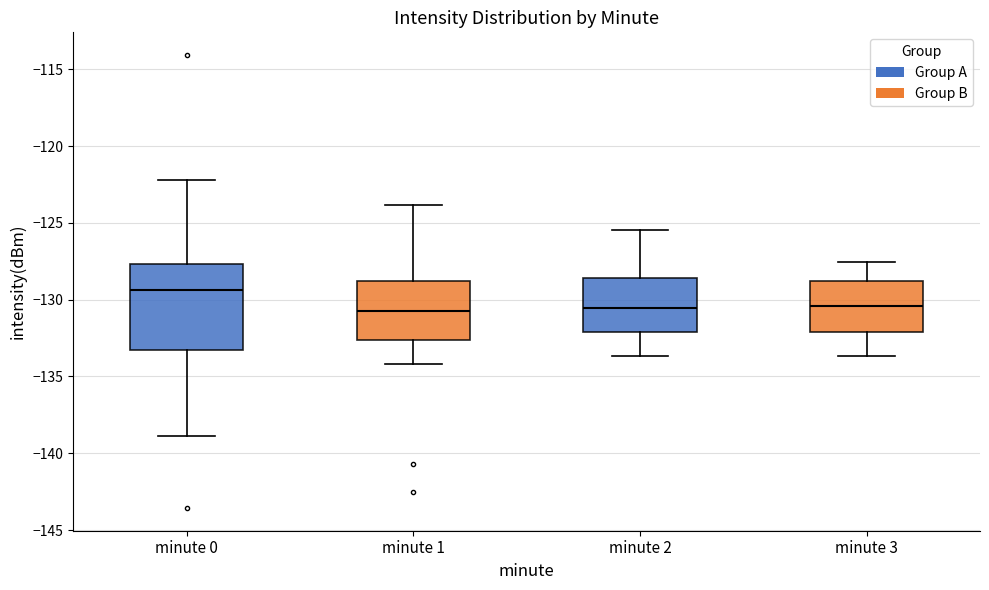

Comparing the boxes themselves (not the whiskers), which one is the tallest?

minute 0